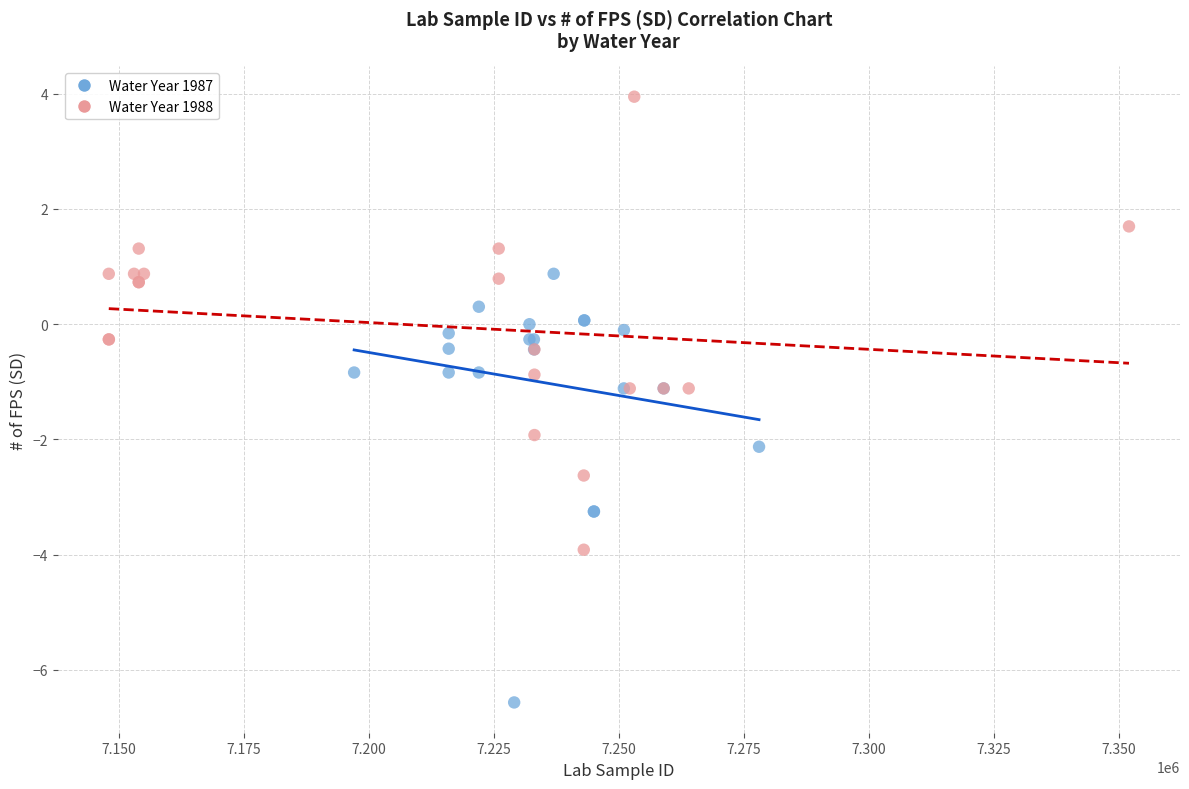

Which series contains the highest Y value?

Water Year 1988